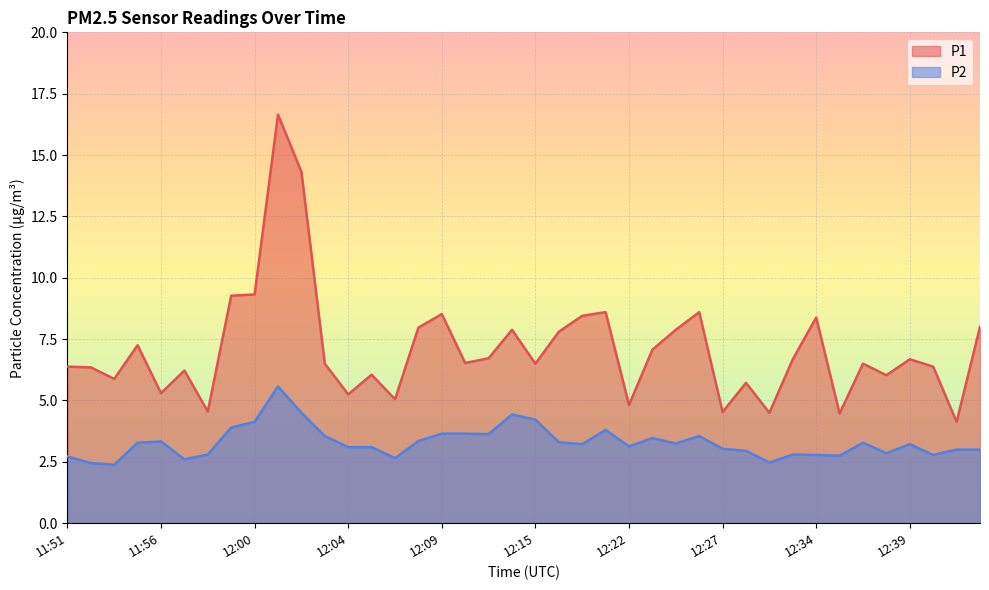

What are all the series names shown in the legend?

P1, P2